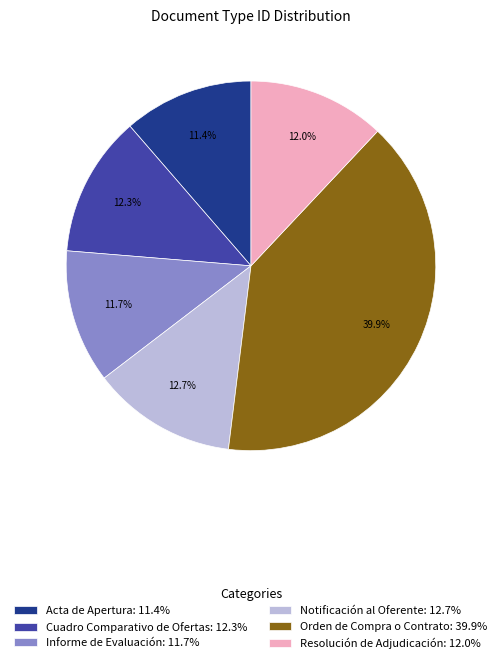

Is there a majority slice in this chart?

No